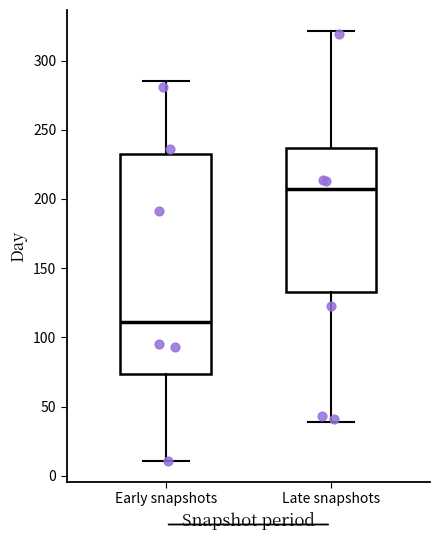

Reading left to right, transcribe this box plot: for each box, give where its median line is, the range the box spans, and where its two whiskers end, as read against the y-axis. The values are not printed on the chart, so give them approximately, as read against the axis.

Early snapshots: median 110, box 75 to 235, whiskers 10 to 285
Late snapshots: median 210, box 135 to 235, whiskers 40 to 320